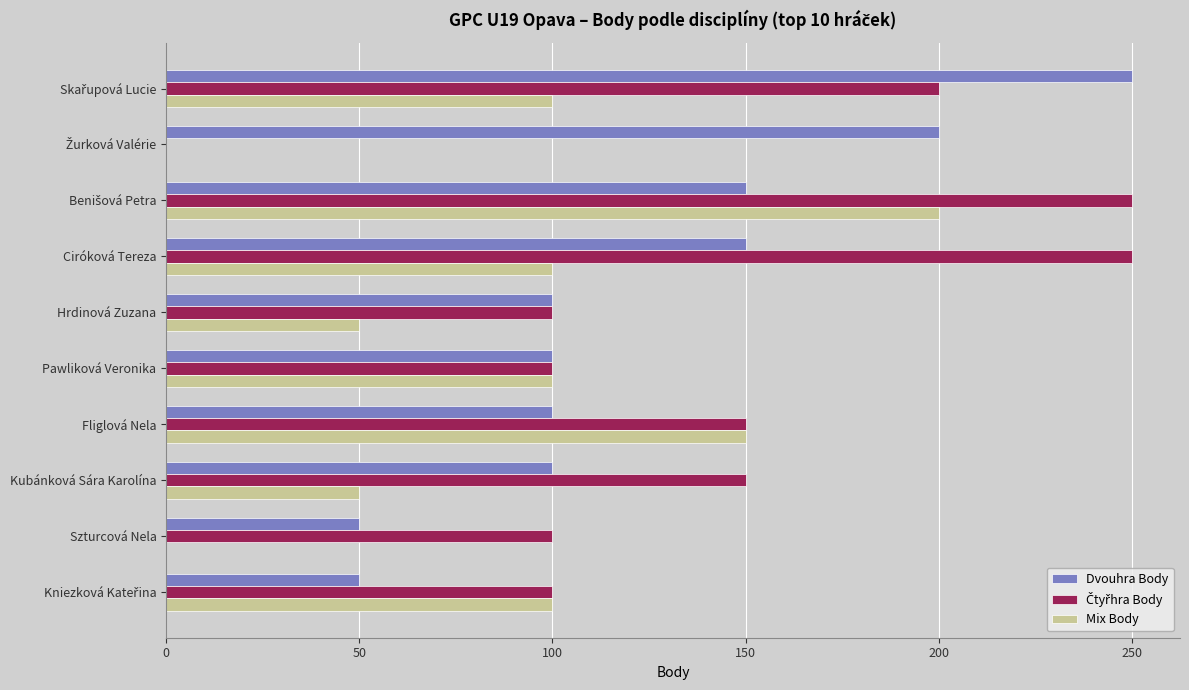

How many series are shown in this chart?

3